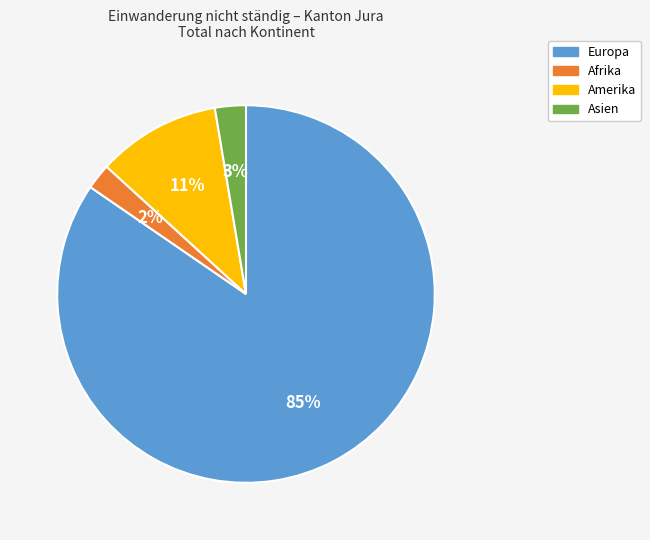

Which has a higher value, Afrika or Amerika?

Amerika